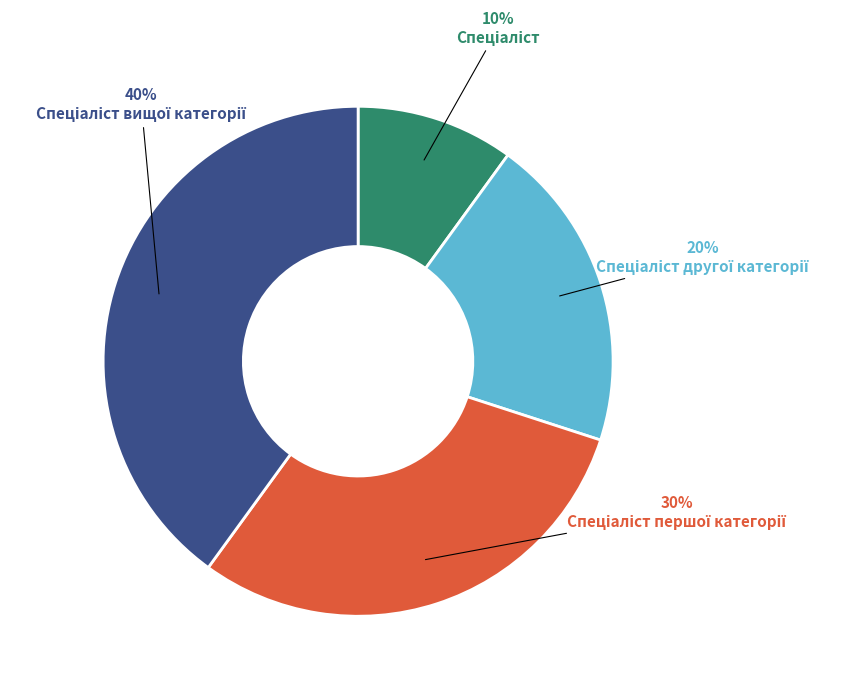

To the nearest percent, what is the average slice percentage?

25%